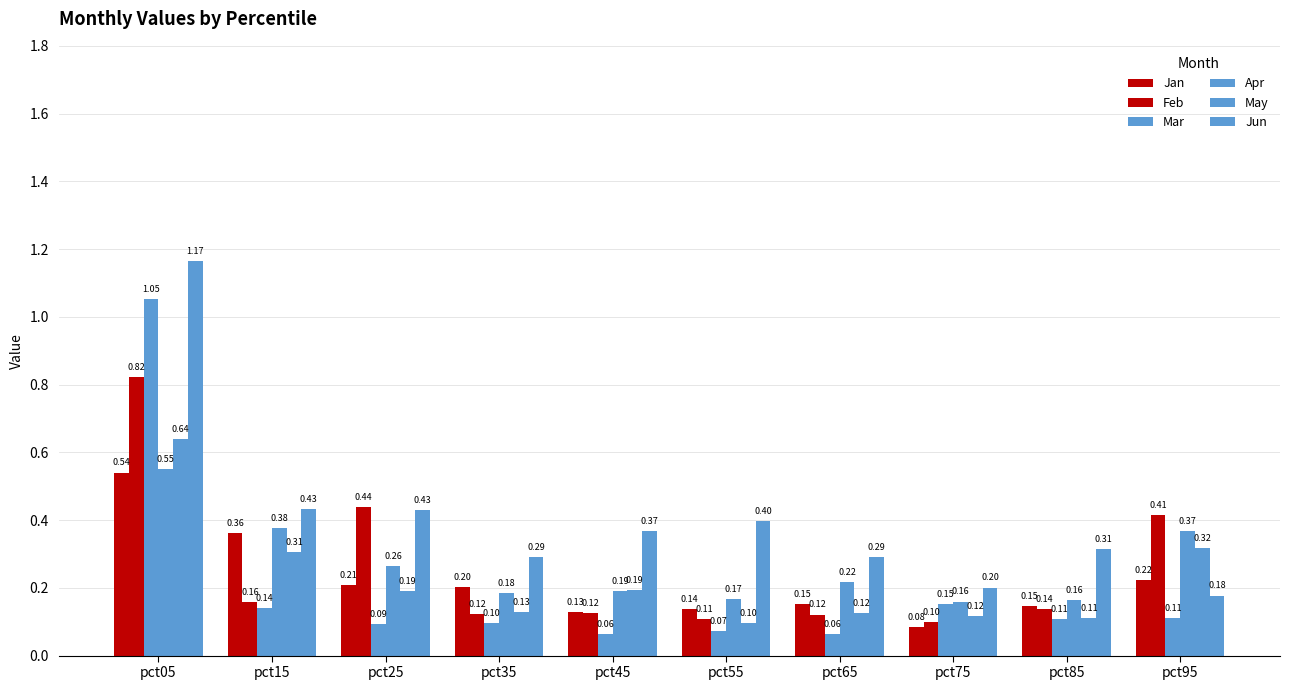

At which category is the sum across all series the highest?

pct05